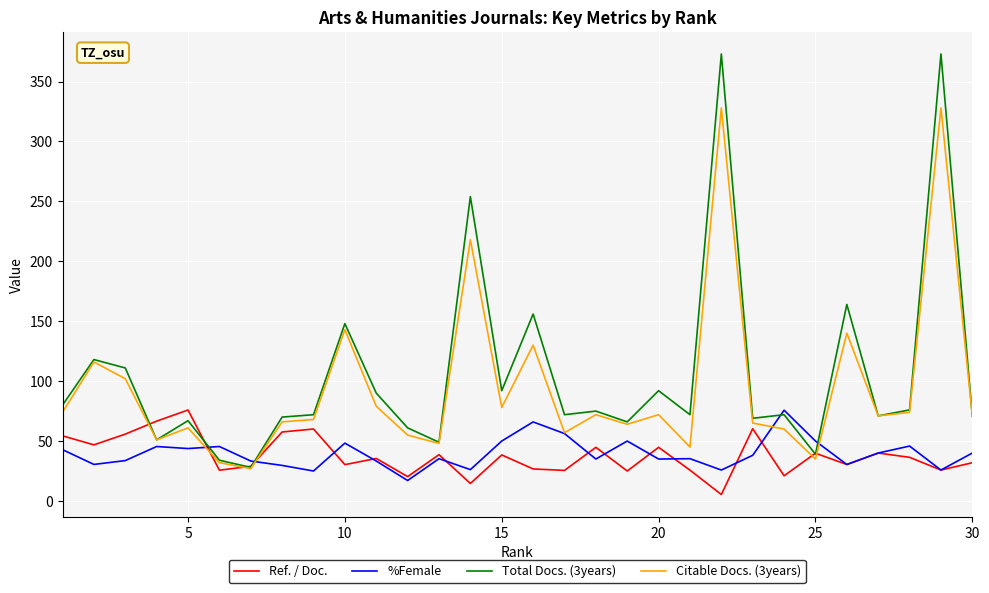

What is the lowest value of the %Female series?

17.1